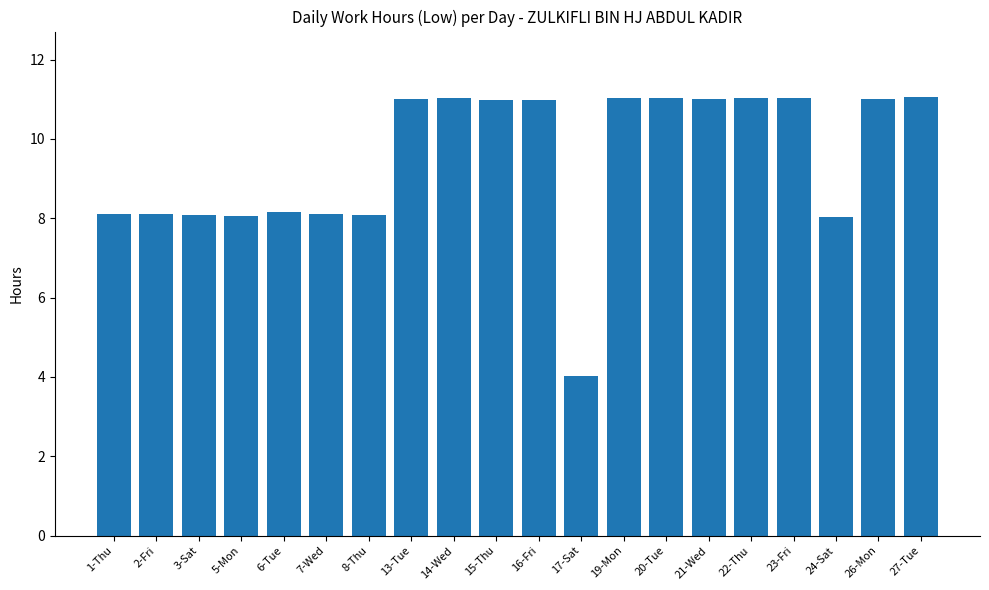

What is the minimum value shown in the chart?

4.0